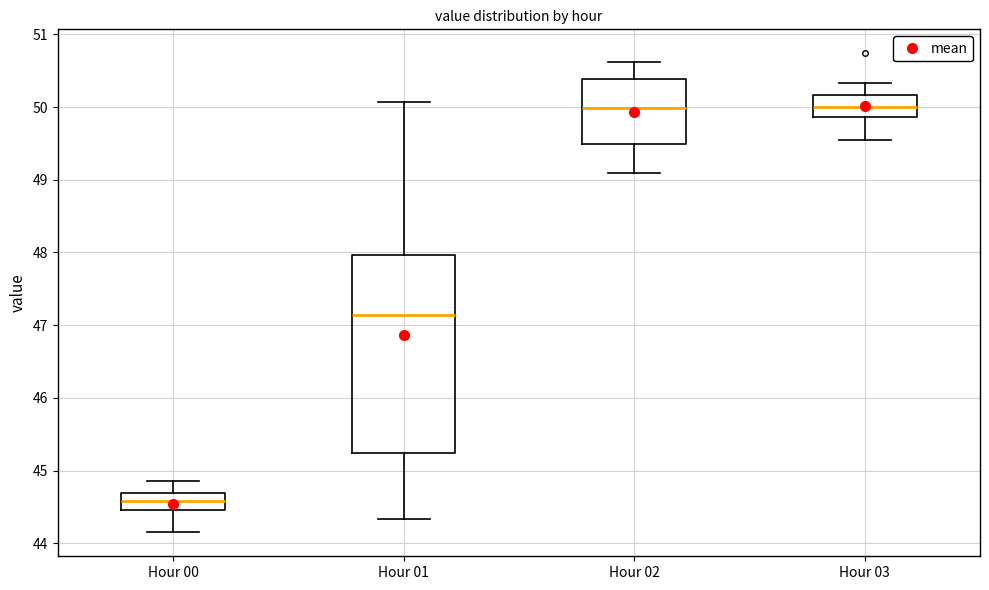

Reading left to right, transcribe this box plot: for each box, give where its median line is, the range the box spans, and where its two whiskers end, as read against the y-axis. The values are not printed on the chart, so give them approximately, as read against the axis.

Hour 00: median 44.6, box 44.5 to 44.7, whiskers 44.2 to 44.9
Hour 01: median 47.1, box 45.2 to 48.0, whiskers 44.3 to 50.1
Hour 02: median 50.0, box 49.5 to 50.4, whiskers 49.1 to 50.6
Hour 03: median 50.0, box 49.9 to 50.2, whiskers 49.6 to 50.3